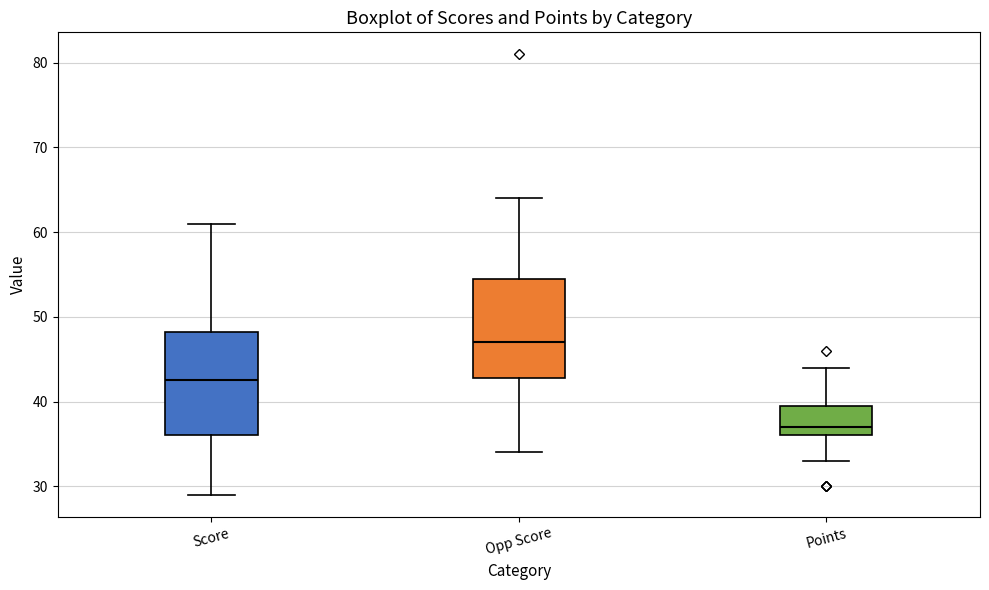

Where is the lower edge of the box for Opp Score on the y-axis? The values are not printed on the chart, so give them approximately, as read against the axis.

43